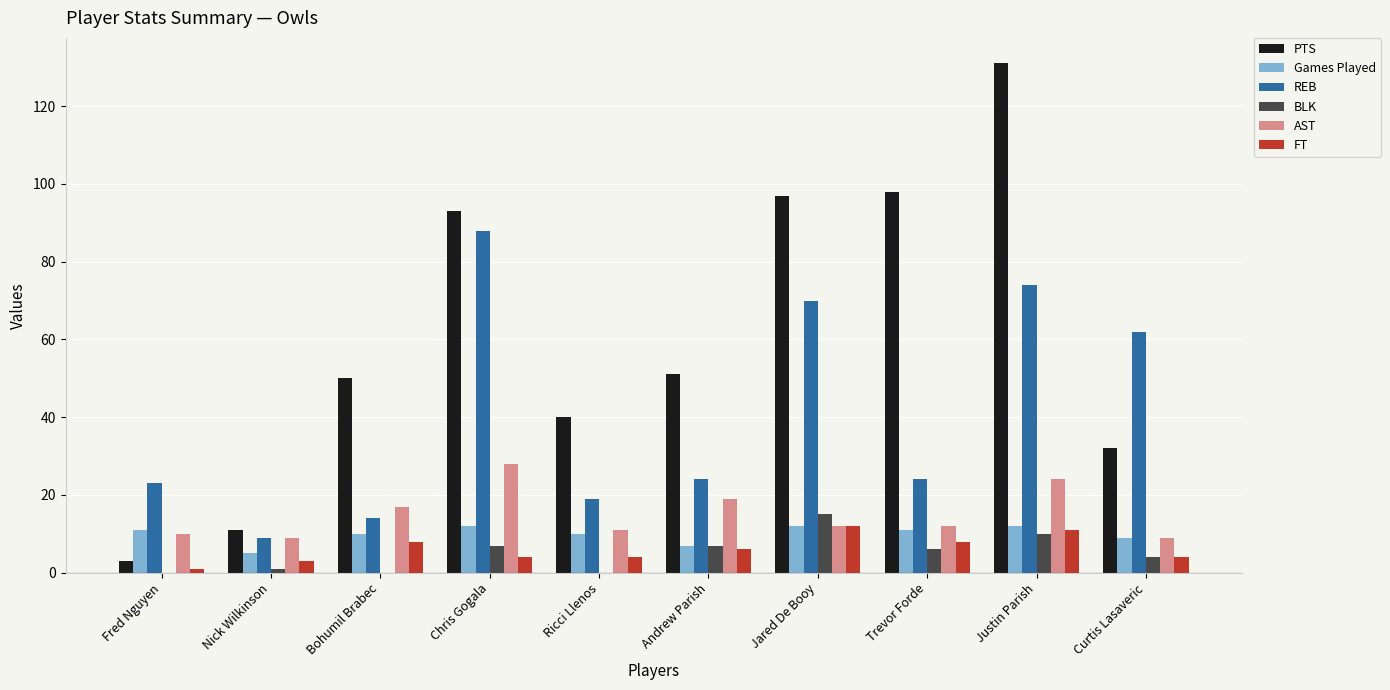

The value of BLK at Justin Parish is 10. True or false?

True